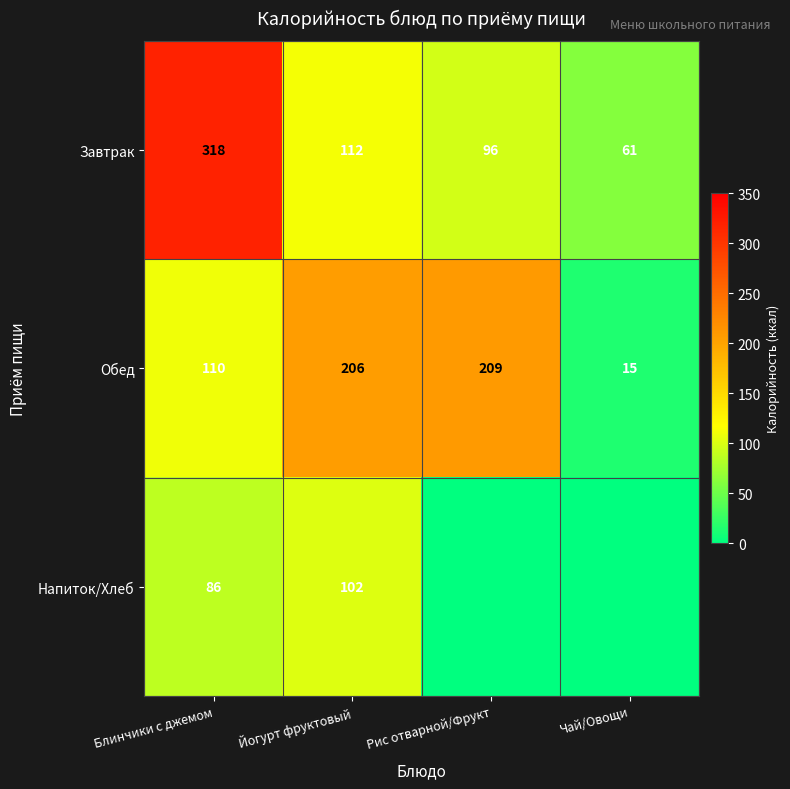

What is the greatest value displayed?

318.0